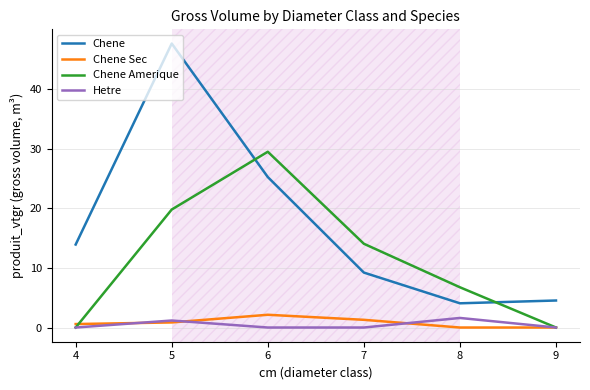

Reading left to right, extract all data points from this chart.

Chene: 4=13.9	5=47.6	6=25.2	7=9.2	8=4.1	9=4.5
Chene Sec: 4=0.6	5=0.9	6=2.1	7=1.3	8=0.0	9=0.0
Chene Amerique: 4=0.0	5=19.8	6=29.5	7=14.0	8=6.7	9=0.0
Hetre: 4=0.0	5=1.2	6=0.0	7=0.0	8=1.6	9=0.0